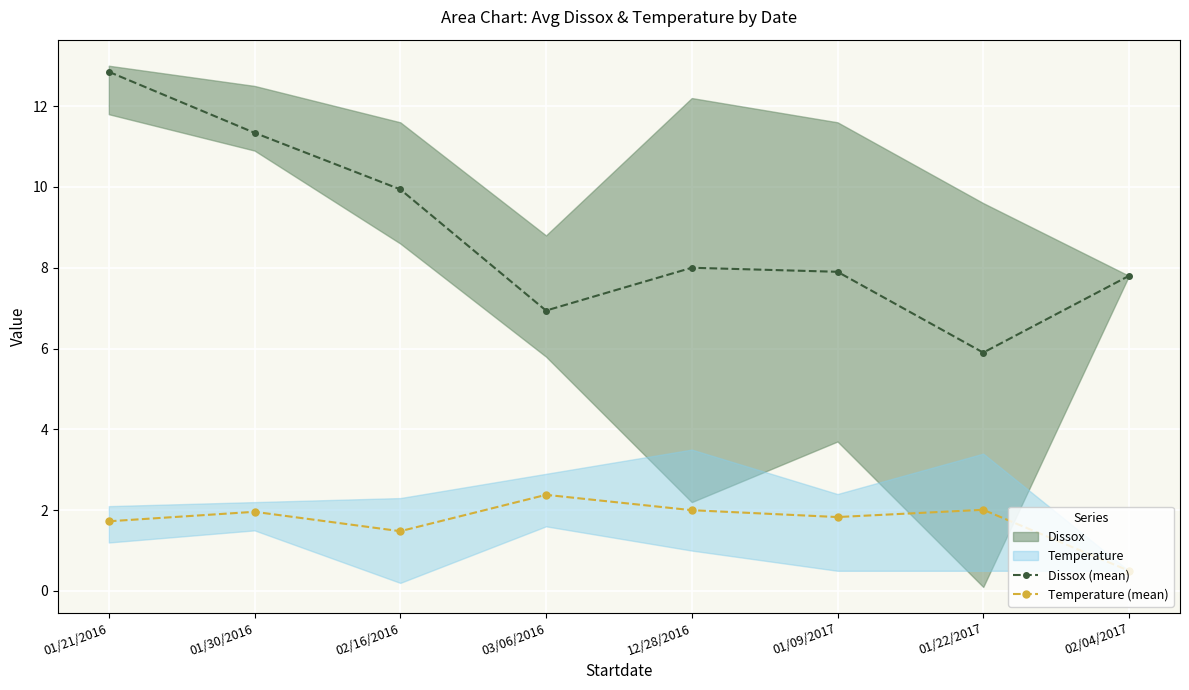

True or false: Temperature (mean) has a value of 2.7 at 01/09/2017.

False